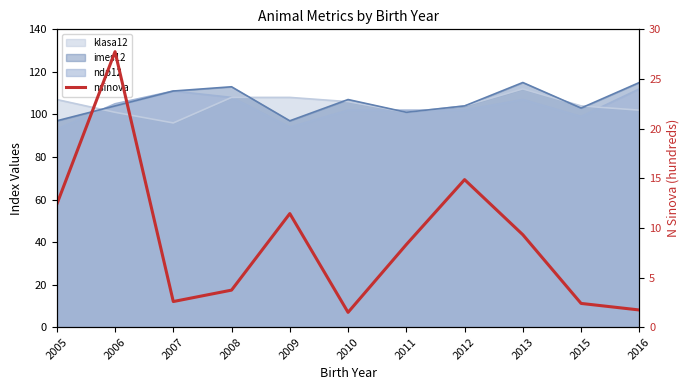

Approximately how many times larger is the value at 2006 compared to 2009?

2.4